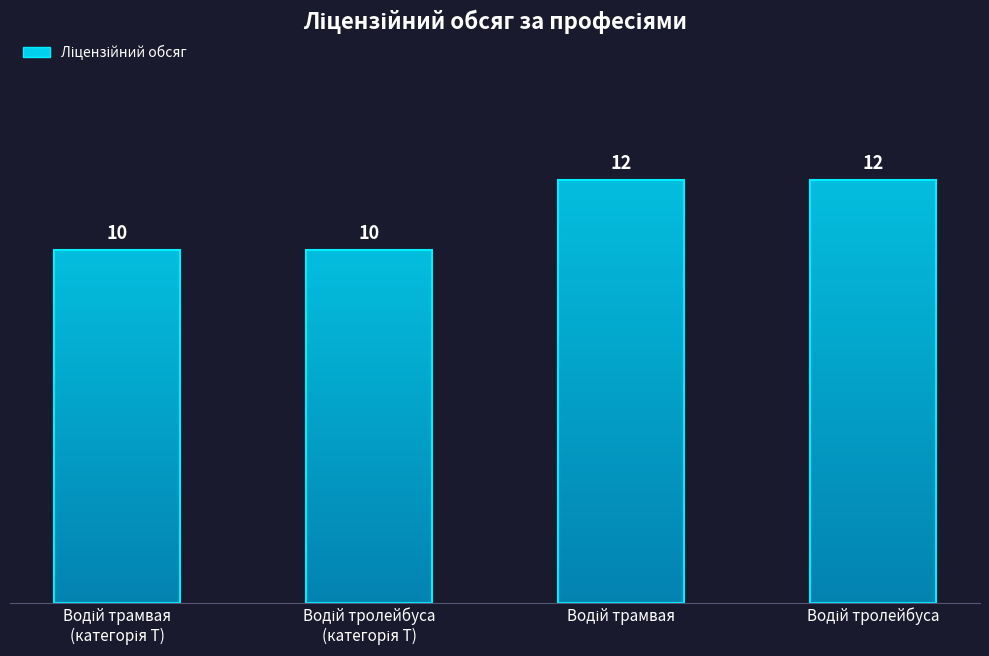

At which category does the chart reach its peak across all series?

Водій трамвая